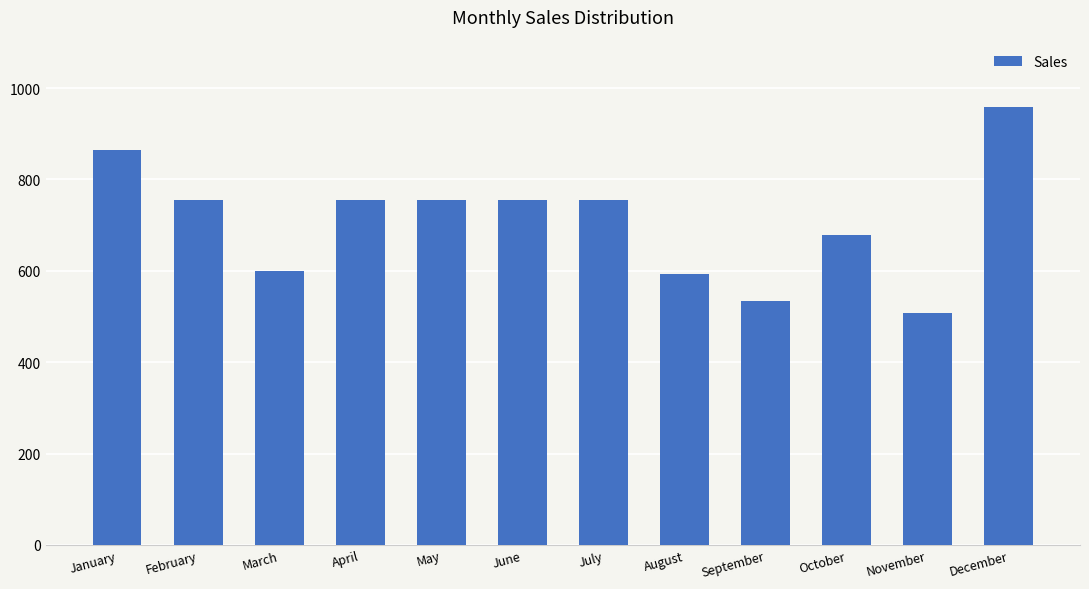

The value at July is 1213. True or false?

False